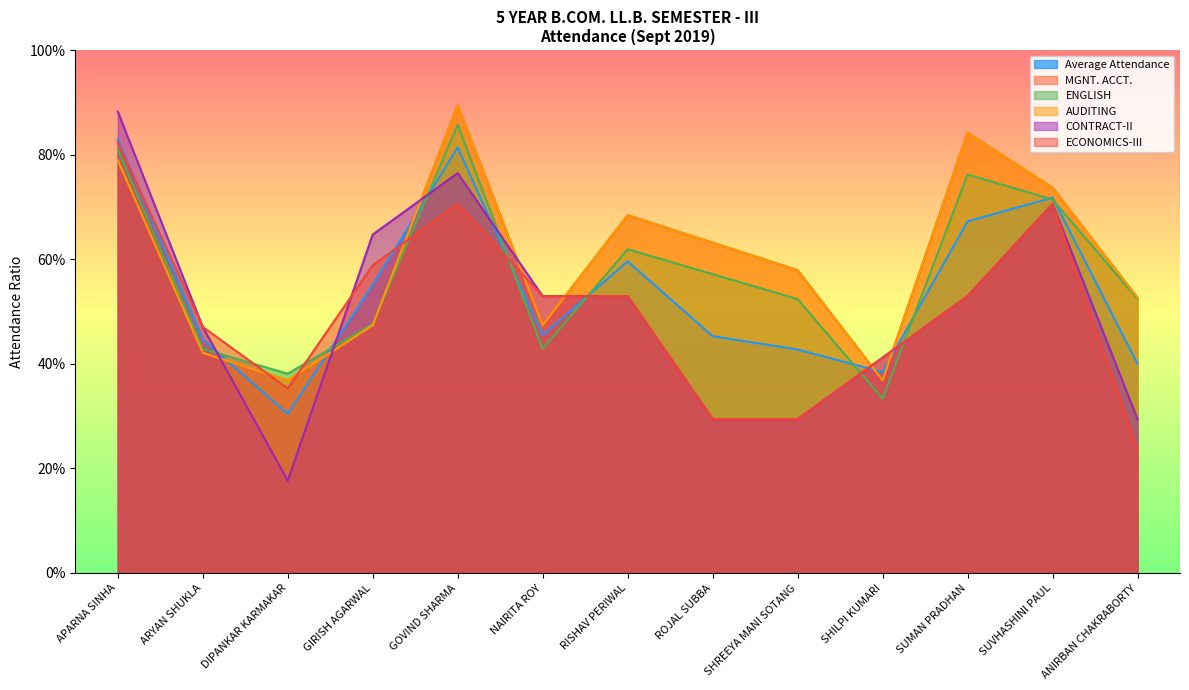

What is the label of the 10th point from the left?

SHILPI KUMARI